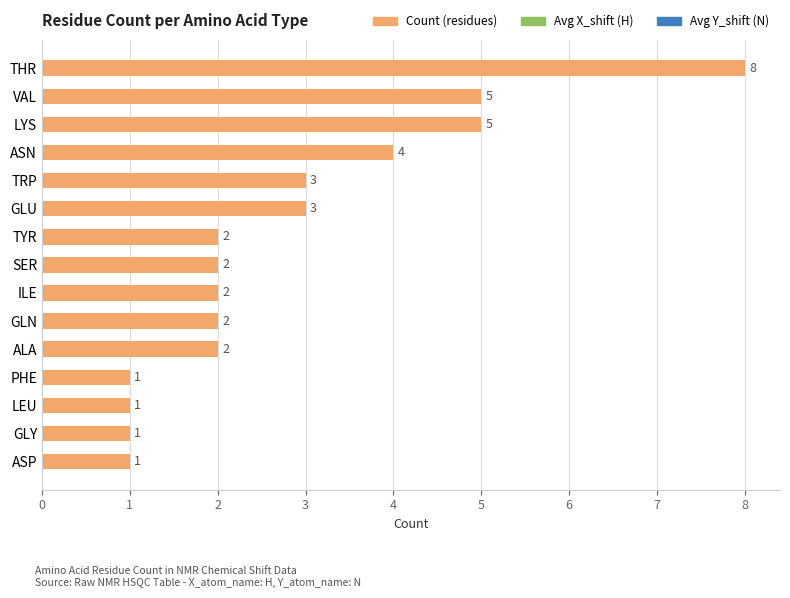

Does the chart contain stacked bars?

No